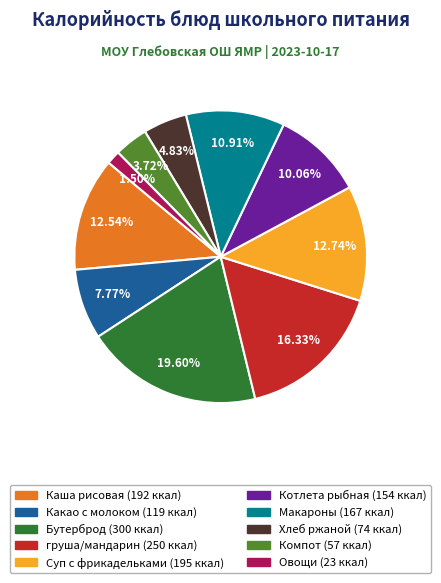

Is there any slice that represents more than half of the pie?

No